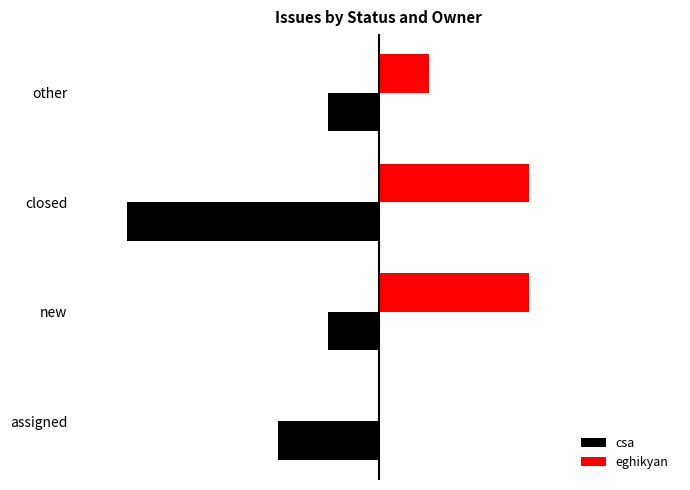

What is the difference between the maximum and second lowest values in the csa series?

1